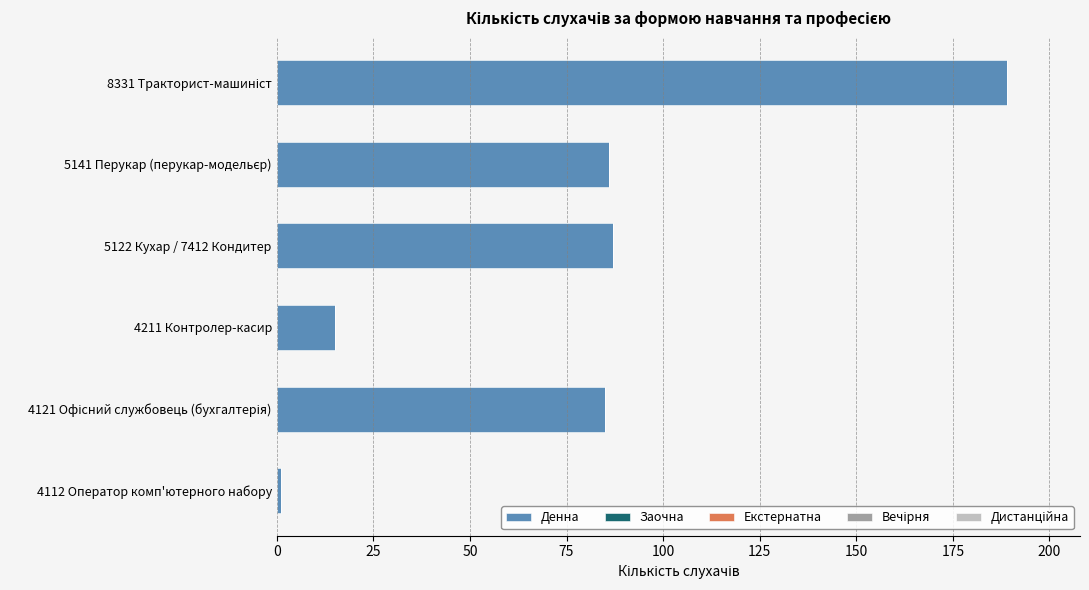

At which category does the chart reach its minimum across all series?

4112 Оператор комп'ютерного набору